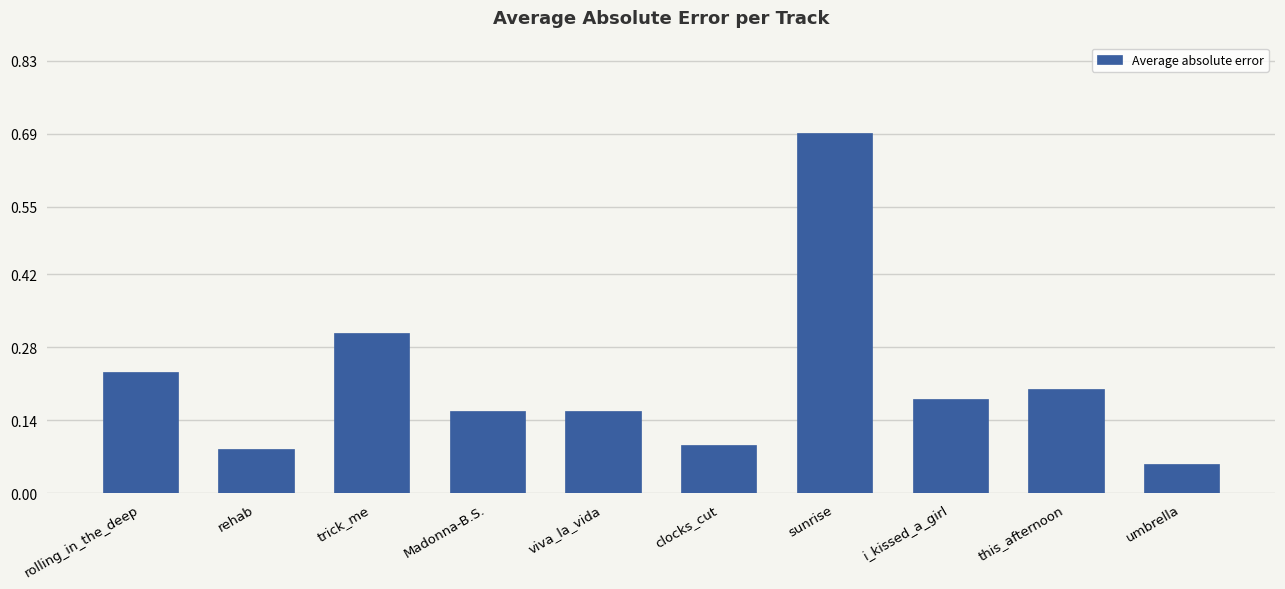

What is the maximum value shown in the chart?

0.7